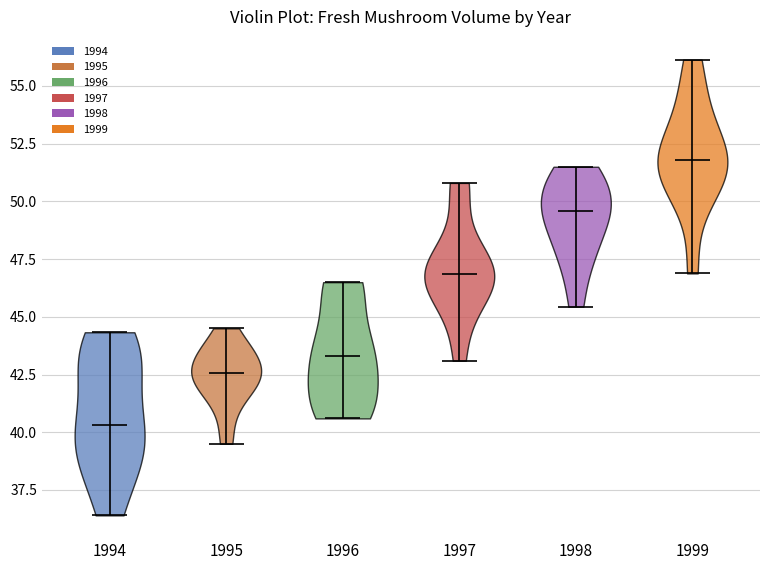

Which violin has the lowest median line?

1994